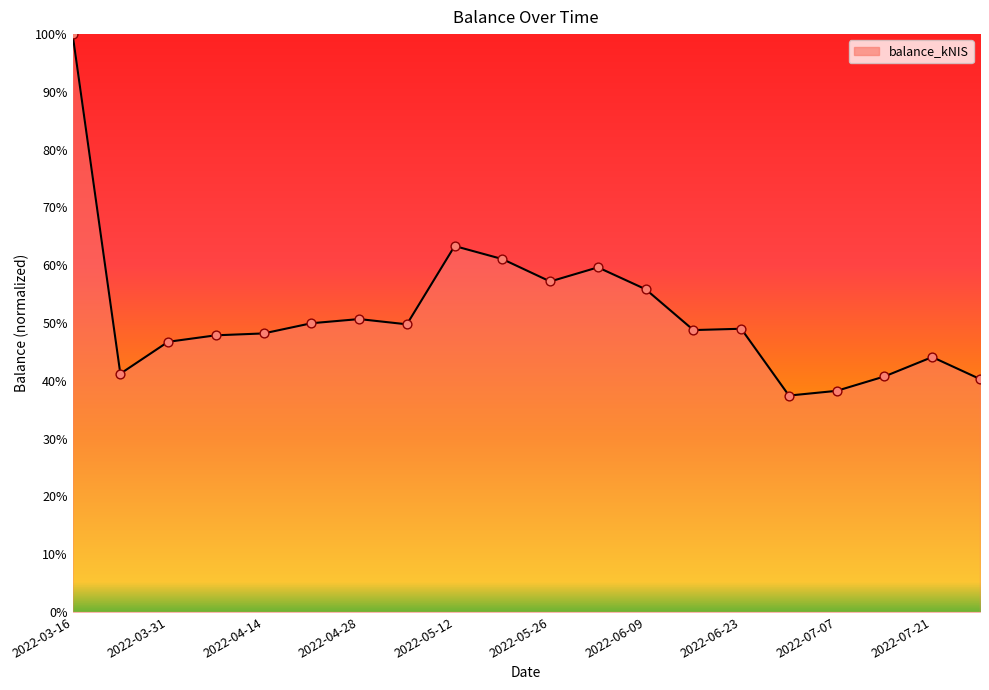

What is the minimum value shown in the chart?

37.4